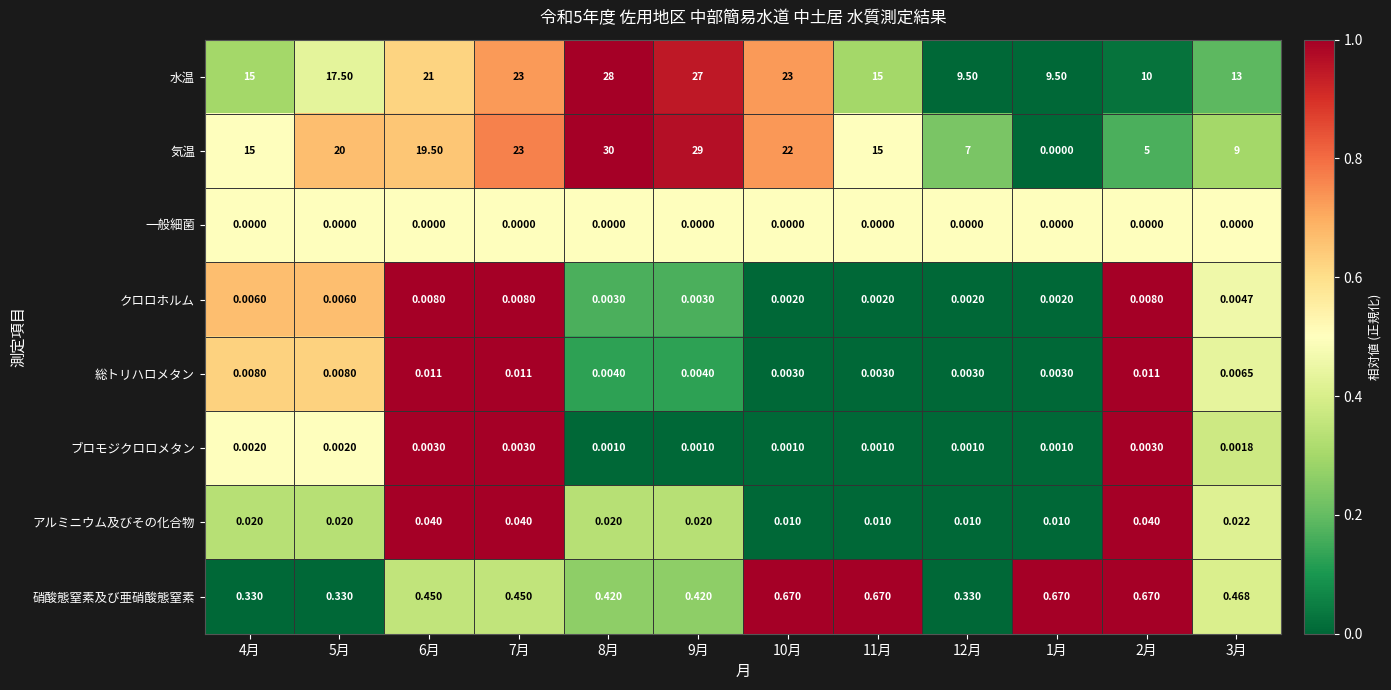

Is the value of 気温 at 6月 greater than the value of クロロホルム at 9月?

Yes